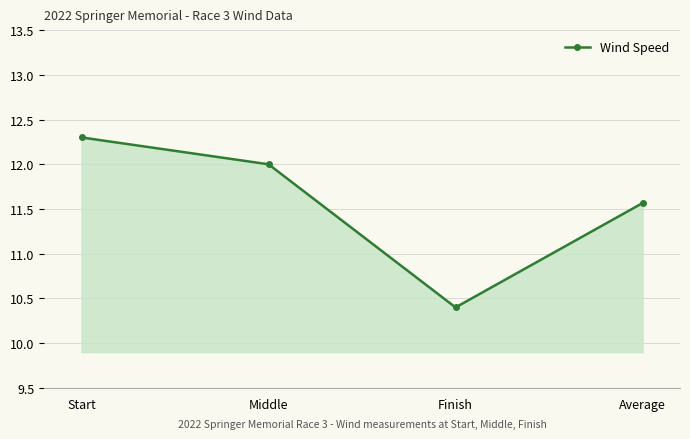

Which label corresponds to the largest value in the chart?

Start